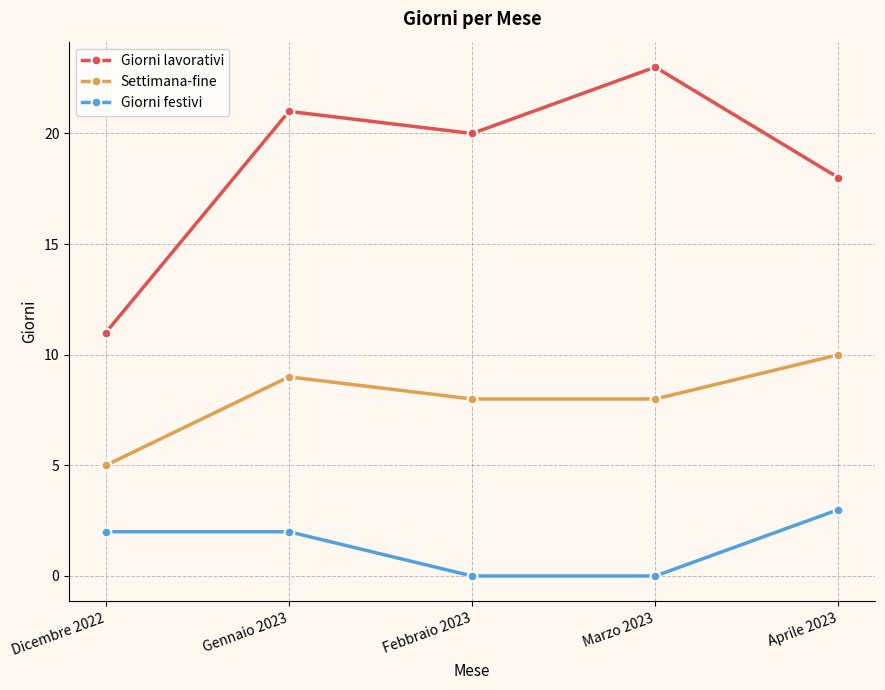

True or false: Giorni festivi and Settimana-fine intersect in this chart.

False